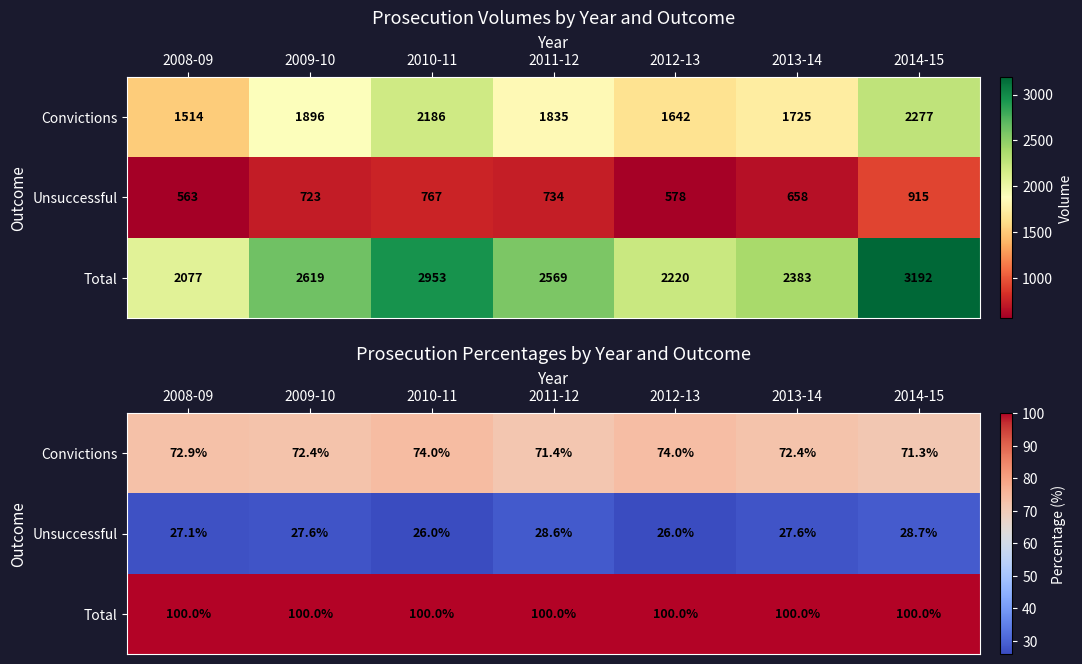

How many distinct data groups are displayed?

3